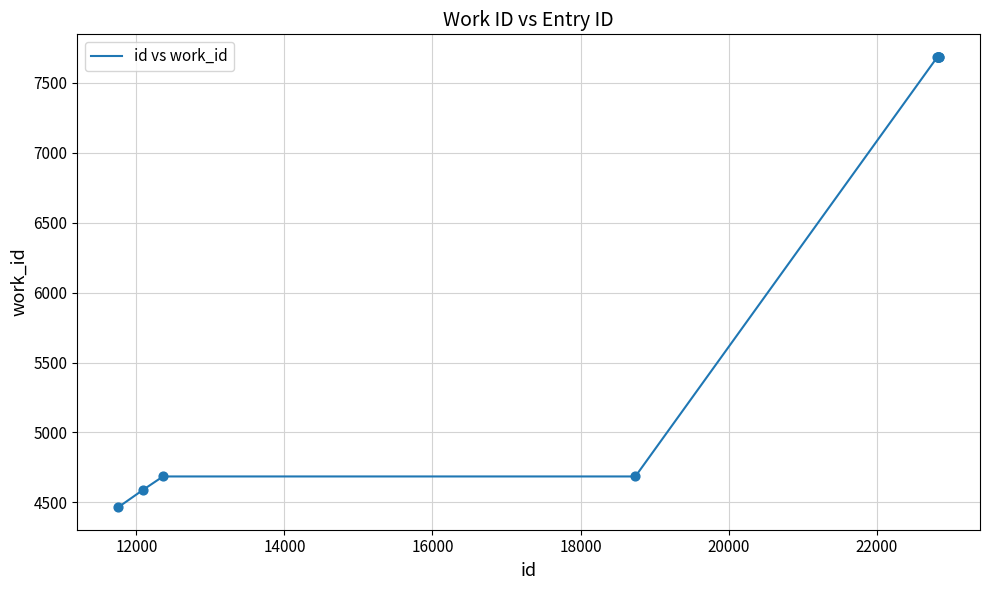

What is the difference between the maximum and minimum values?

3222